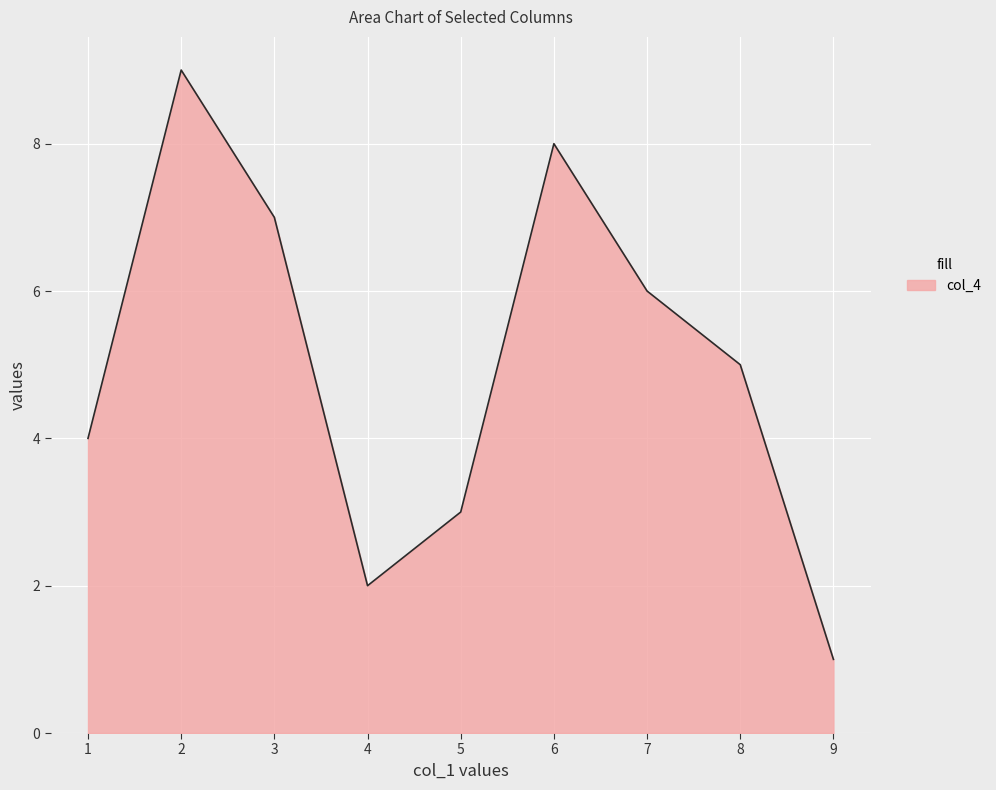

Count the number of categories in the chart.

9